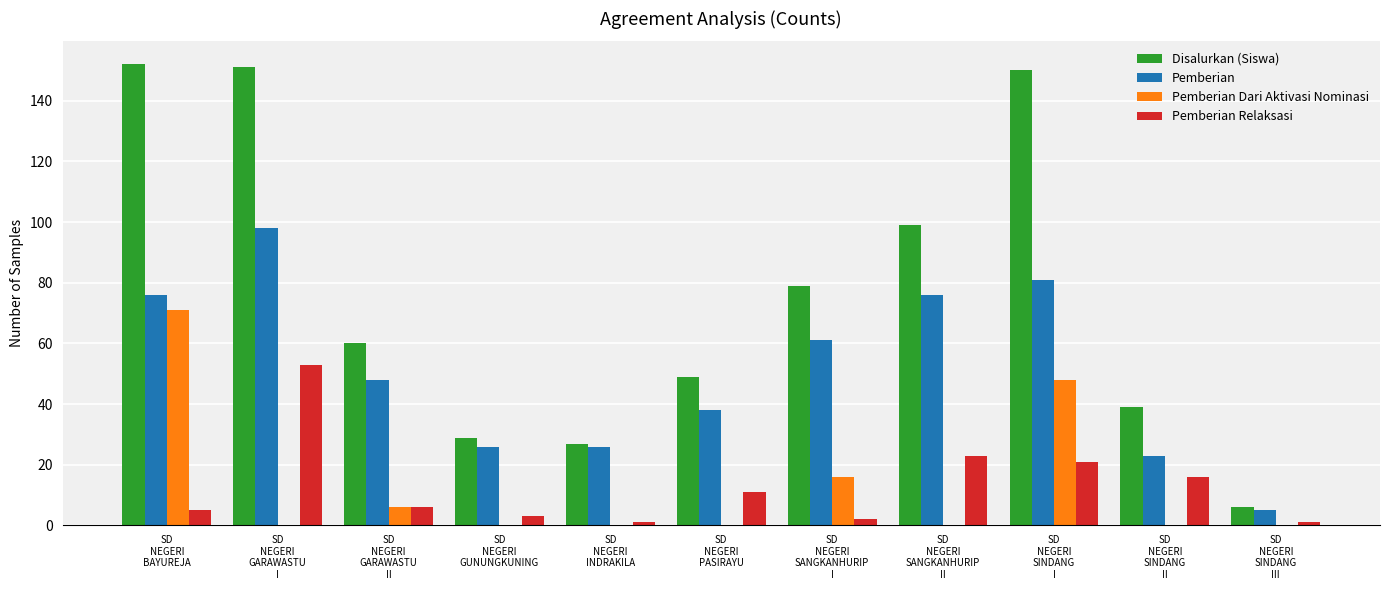

How many series are shown in this chart?

4